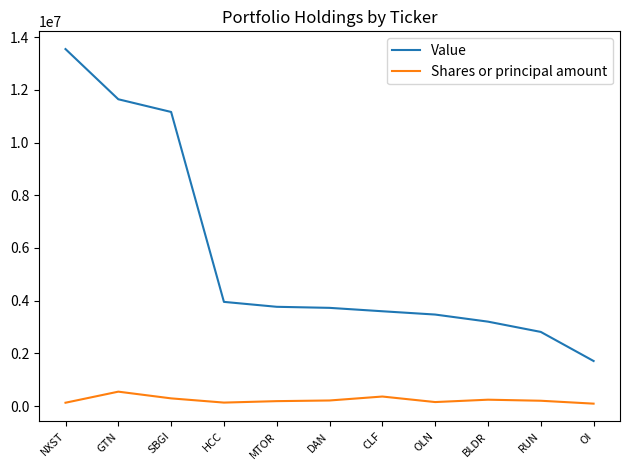

What is the lowest value of the Value series?

1708000